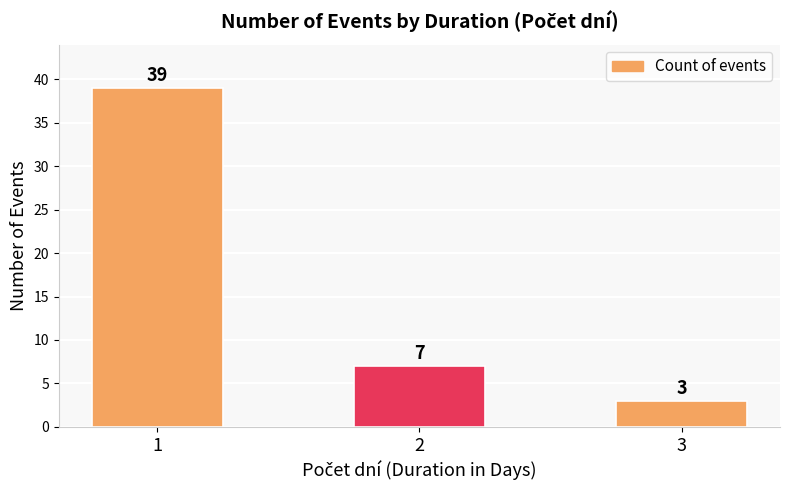

Approximately how many times larger is the value at 2 compared to 1?

0.2